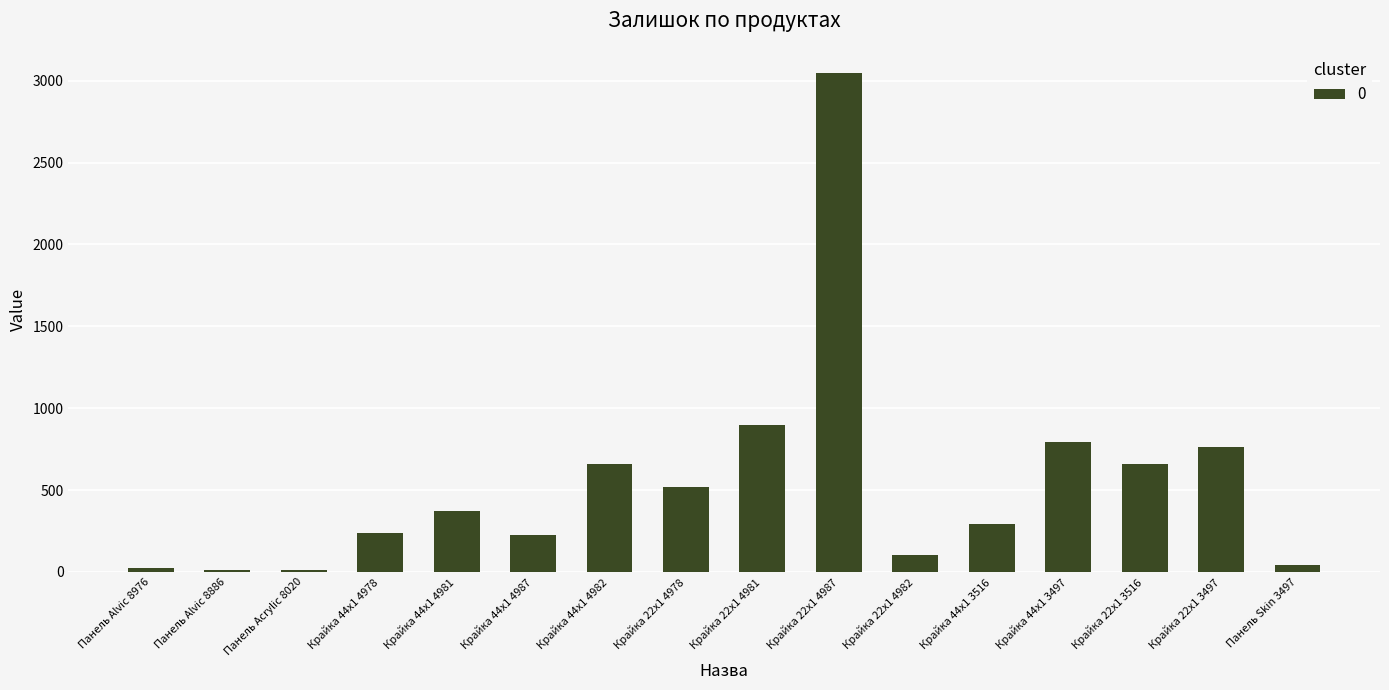

What is the difference between the values at Крайка 44x1 3516 and Крайка 44x1 4978?

58